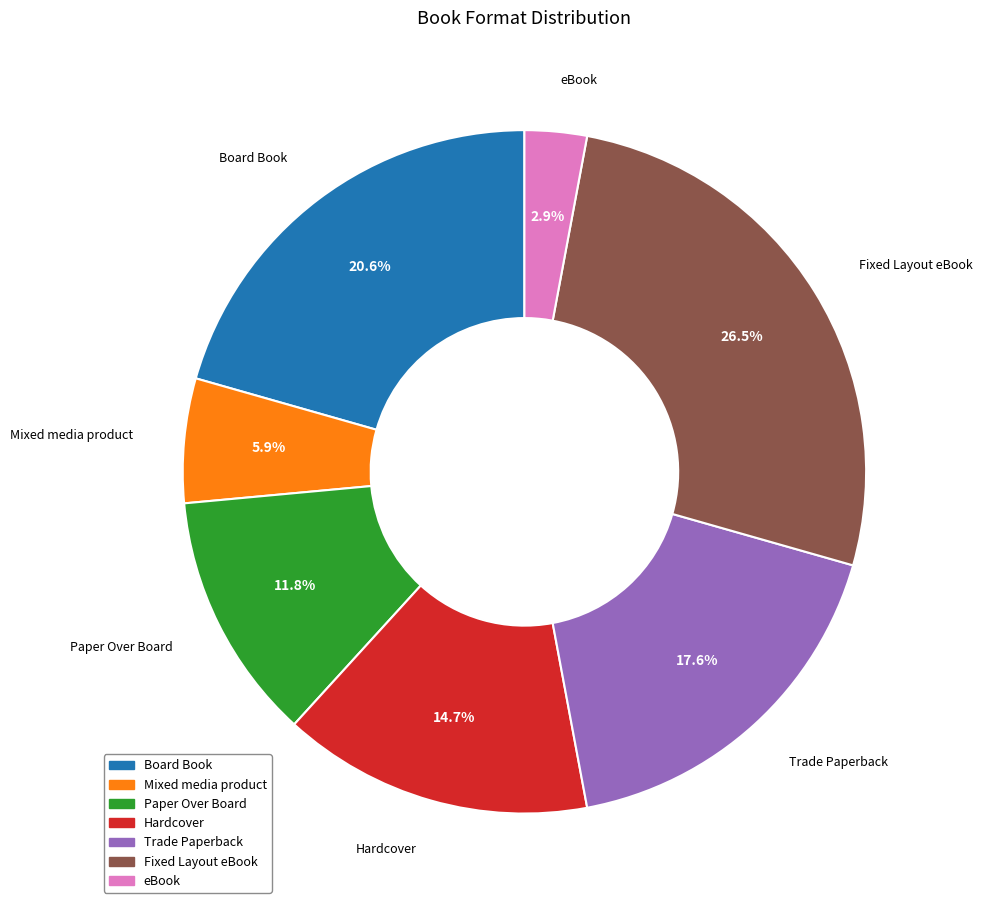

Which category has the smallest portion of the pie?

eBook